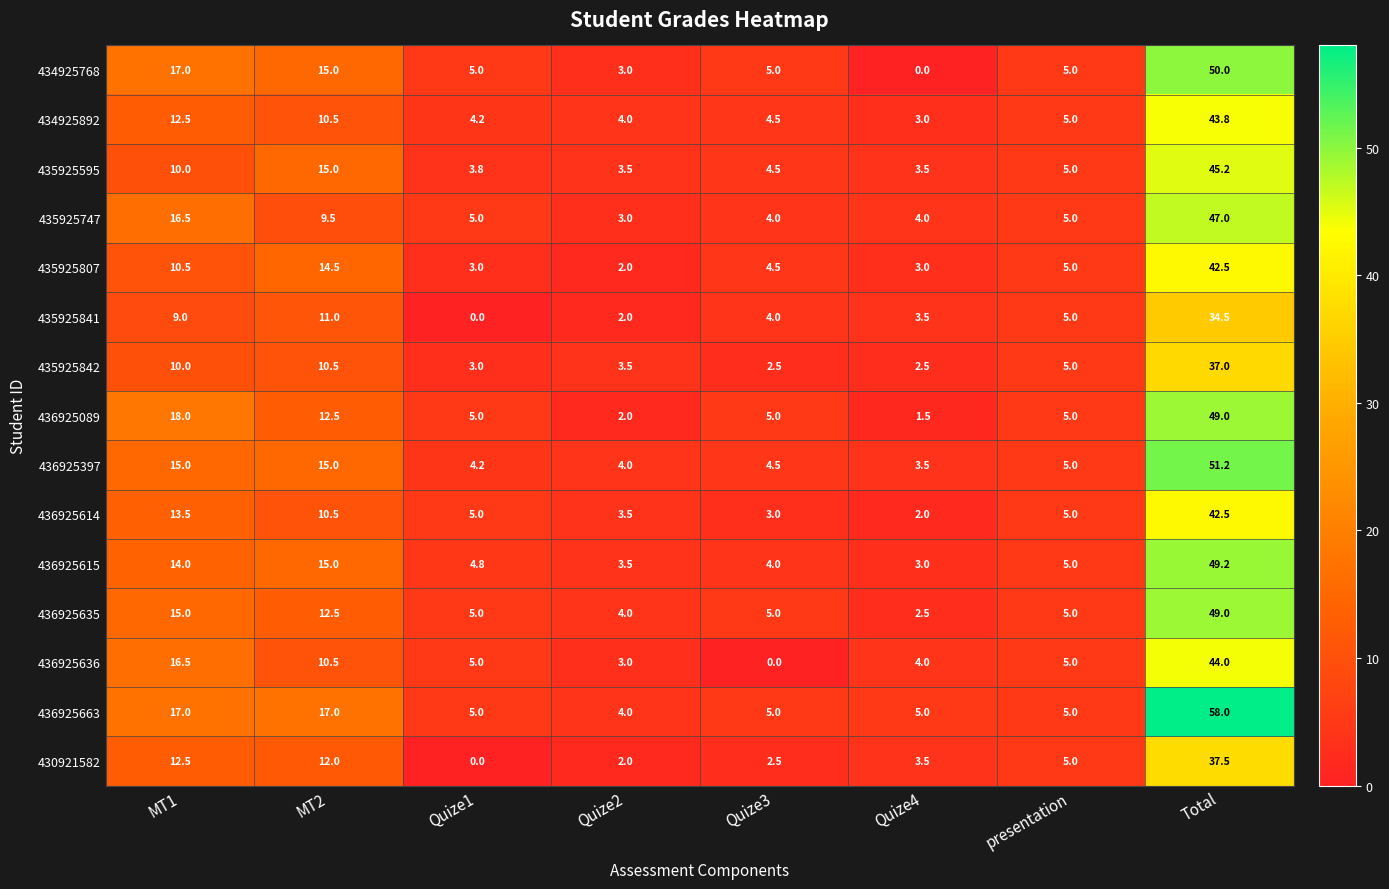

What is the sum of all 436925089 values?

98.0